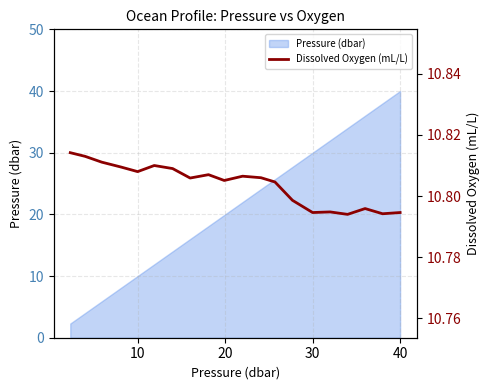

True or false: Pressure (dbar) has a value of 7.7 at 30.

False